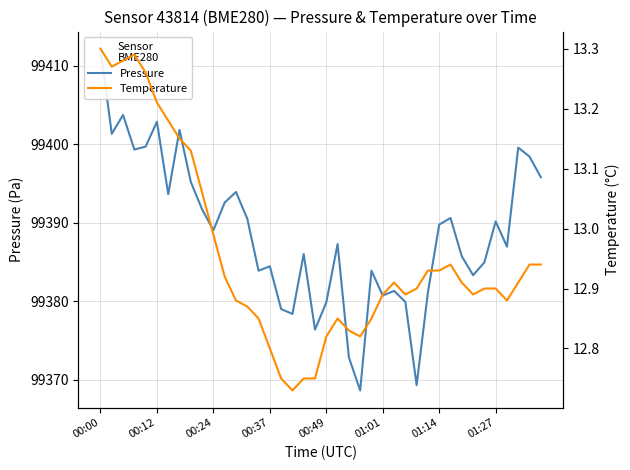

What is the spread (max minus min) of values at 00:00?

99398.9